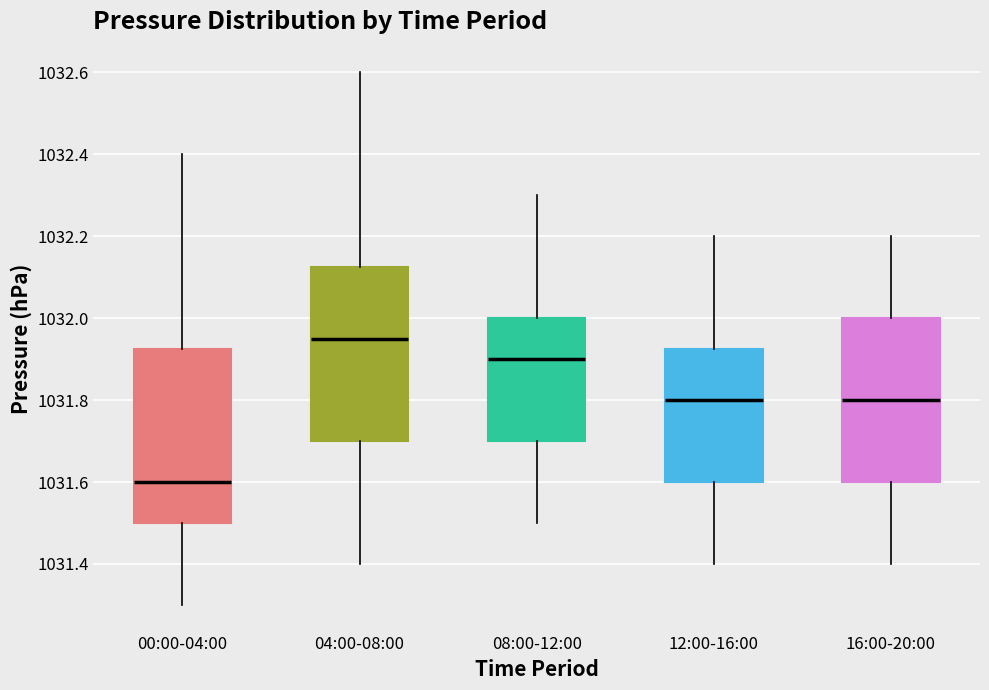

Reading left to right, read every box against the y-axis: the position of its median line, the range the box covers, and the ends of its whiskers. The values are not printed on the chart, so give them approximately, as read against the axis.

00:00-04:00: median 1031.60, box 1031.50 to 1031.92, whiskers 1031.30 to 1032.40
04:00-08:00: median 1031.96, box 1031.70 to 1032.12, whiskers 1031.40 to 1032.60
08:00-12:00: median 1031.90, box 1031.70 to 1032.00, whiskers 1031.50 to 1032.30
12:00-16:00: median 1031.80, box 1031.60 to 1031.92, whiskers 1031.40 to 1032.20
16:00-20:00: median 1031.80, box 1031.60 to 1032.00, whiskers 1031.40 to 1032.20